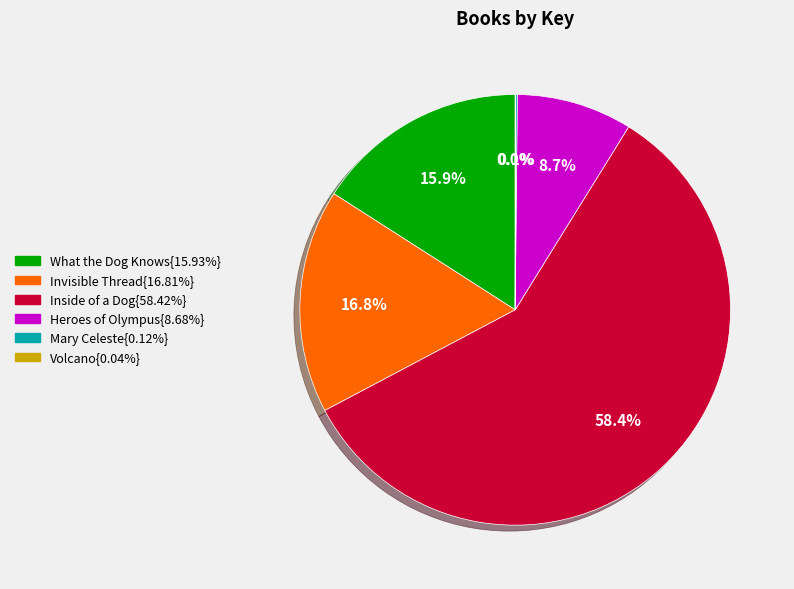

Does any single category account for the majority?

Yes